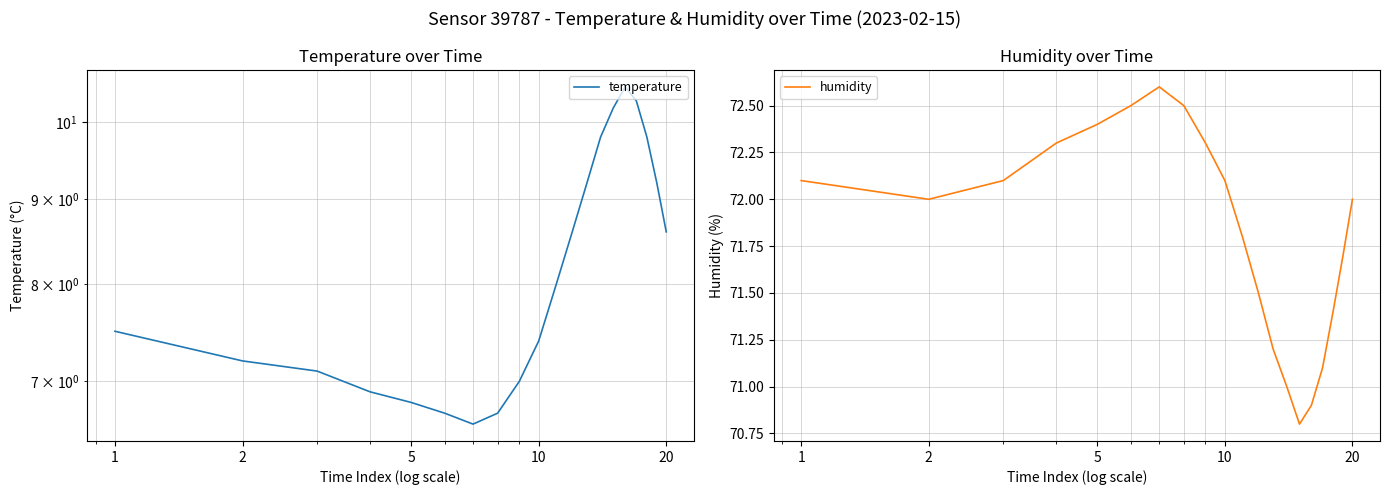

How many lines are shown in the chart?

2